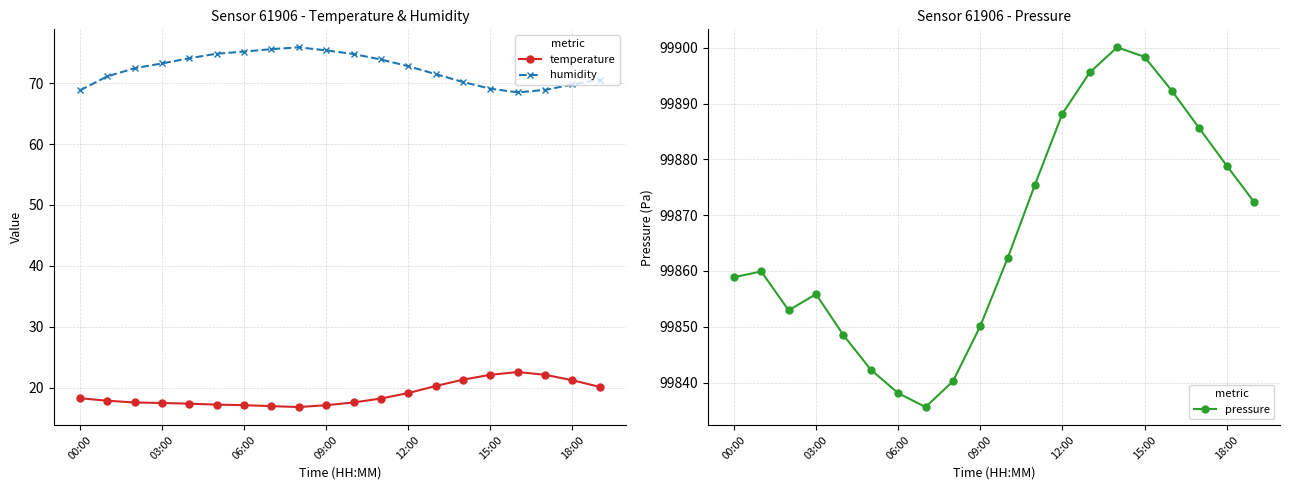

Is it true that pressure equals 99895.6 at 13?

True